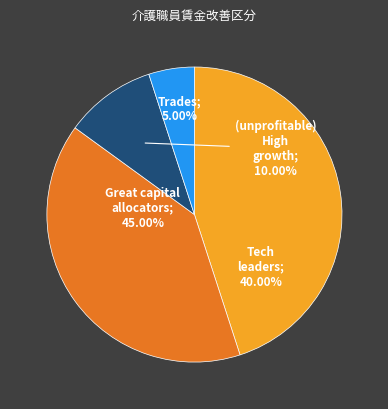

Does any single category account for the majority?

No